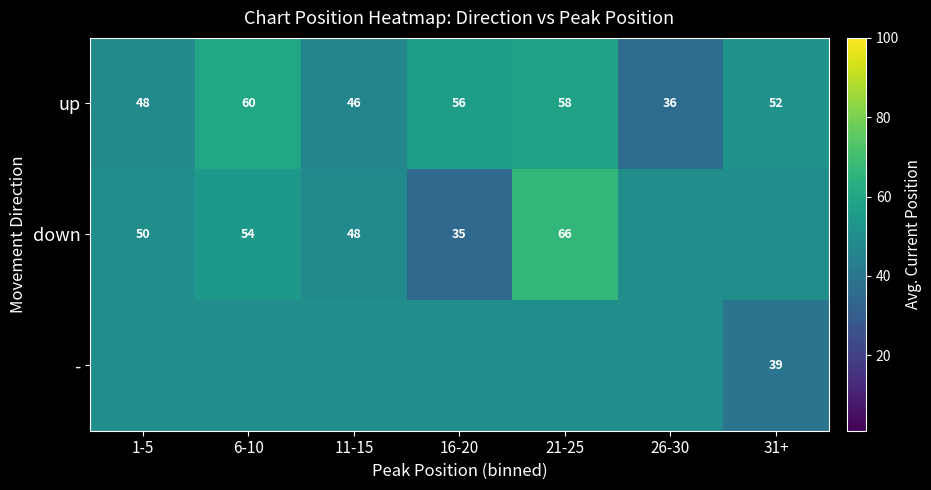

What is the maximum value shown in the chart?

66.5